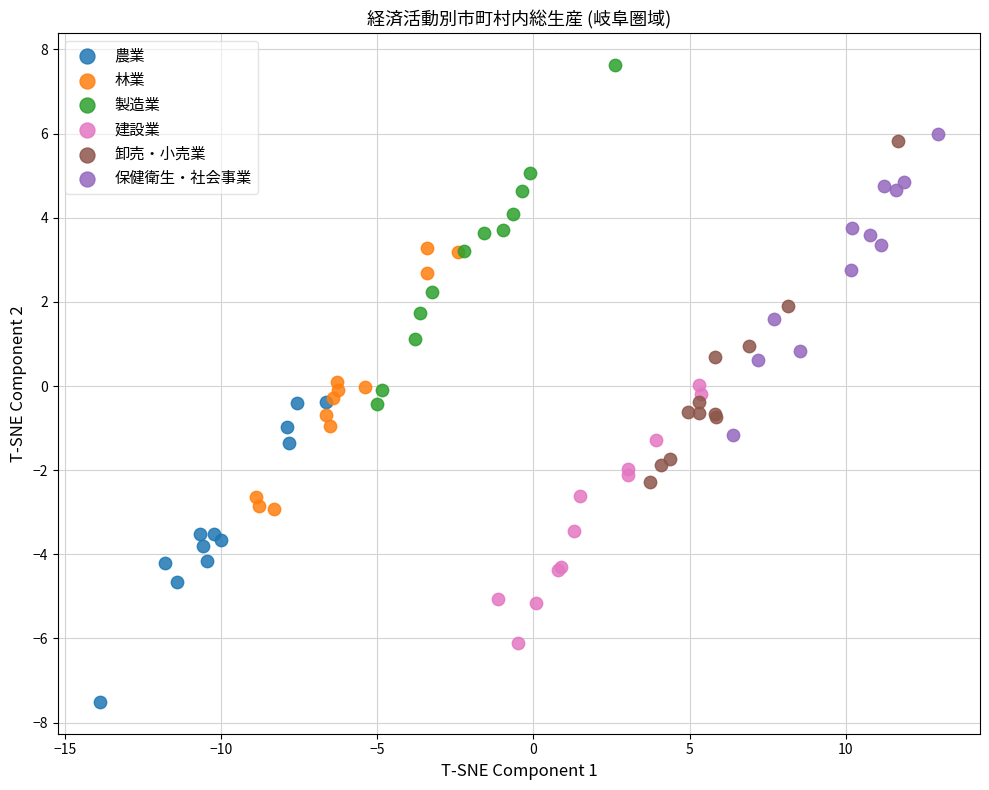

Which series contains the lowest Y value?

農業